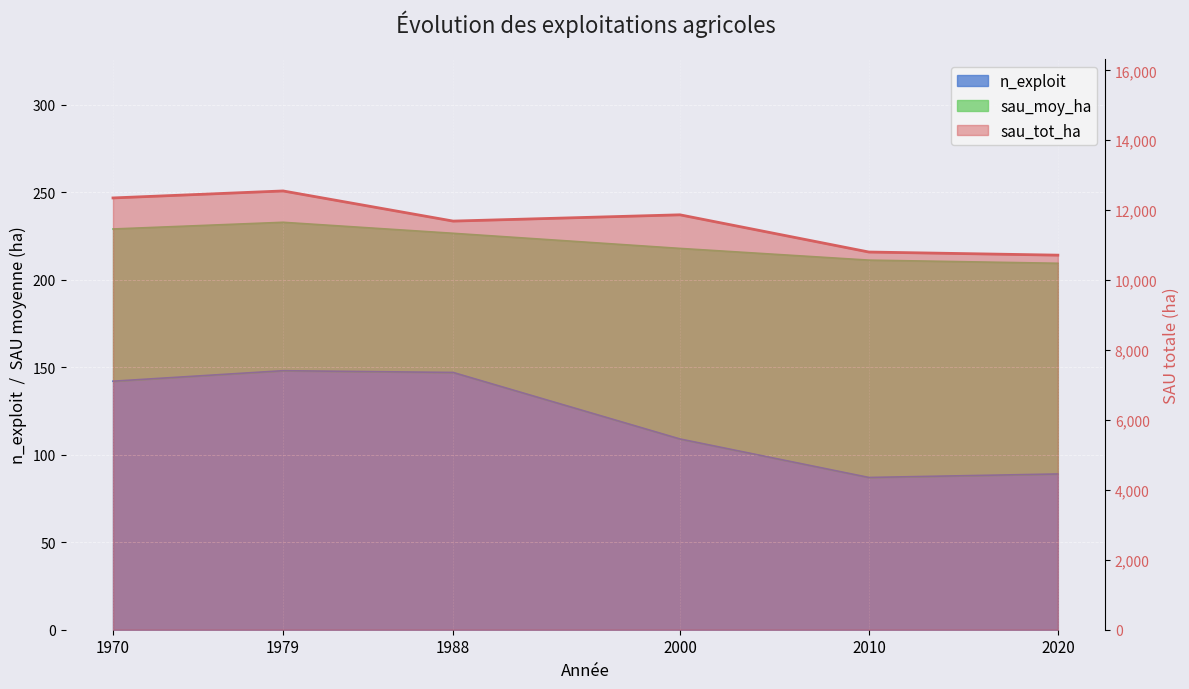

What is the value of the n_exploit point at the 1st from the left?

142.0